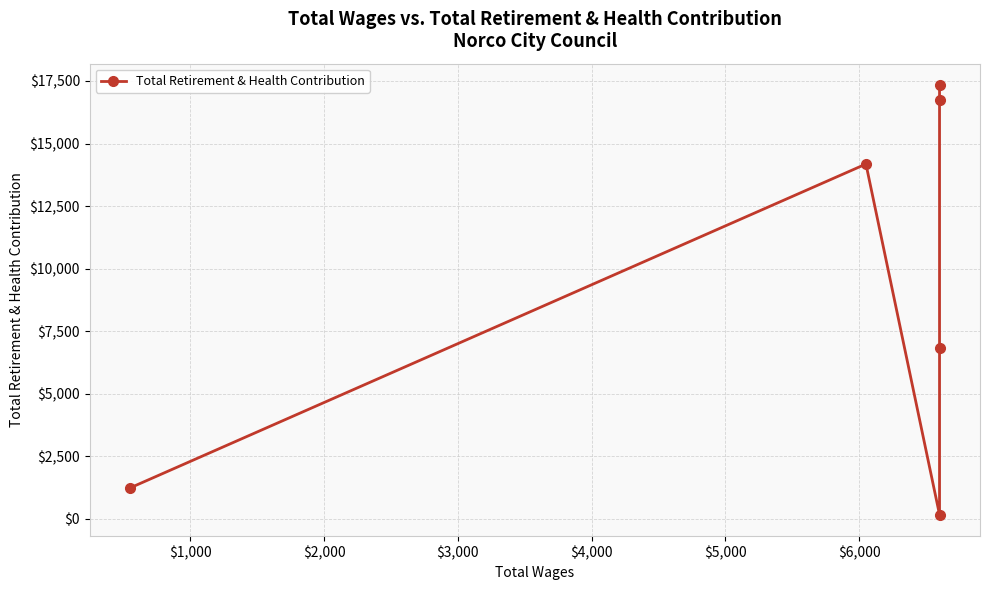

What is the maximum value shown in the chart?

17335